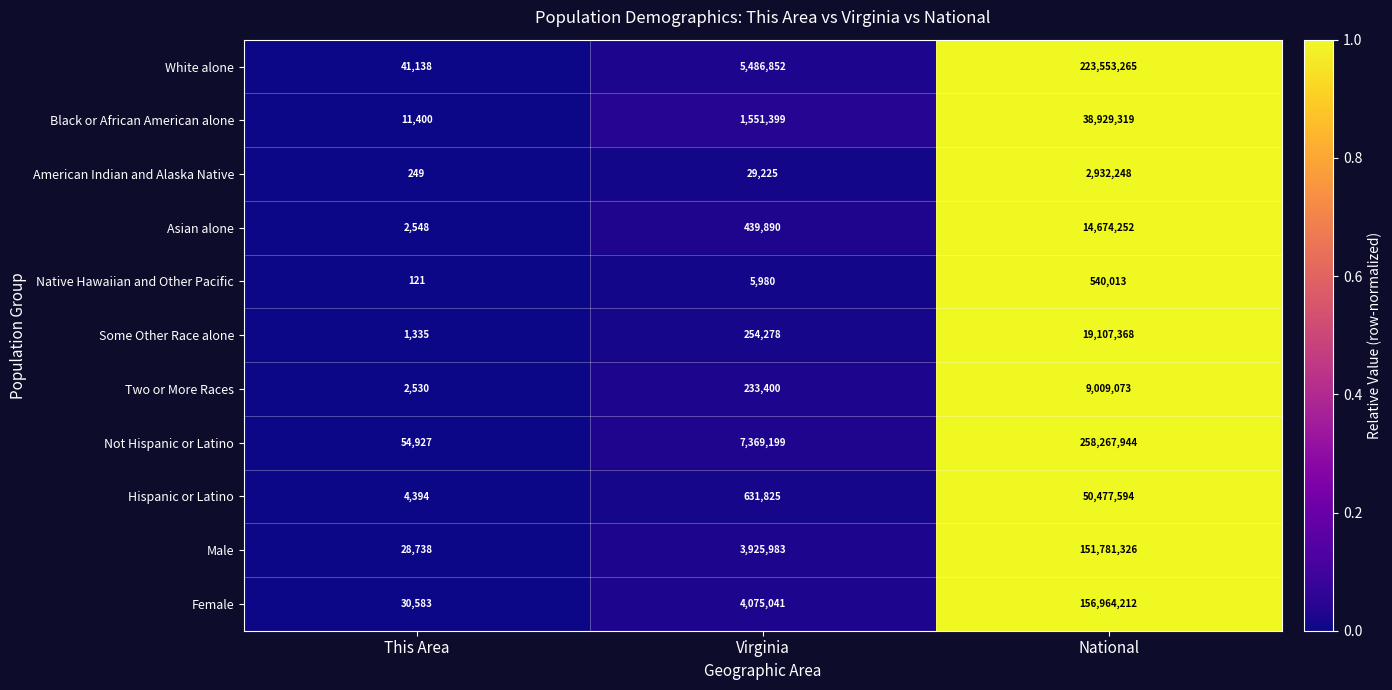

The value of American Indian and Alaska Native at National is 2932248. True or false?

True